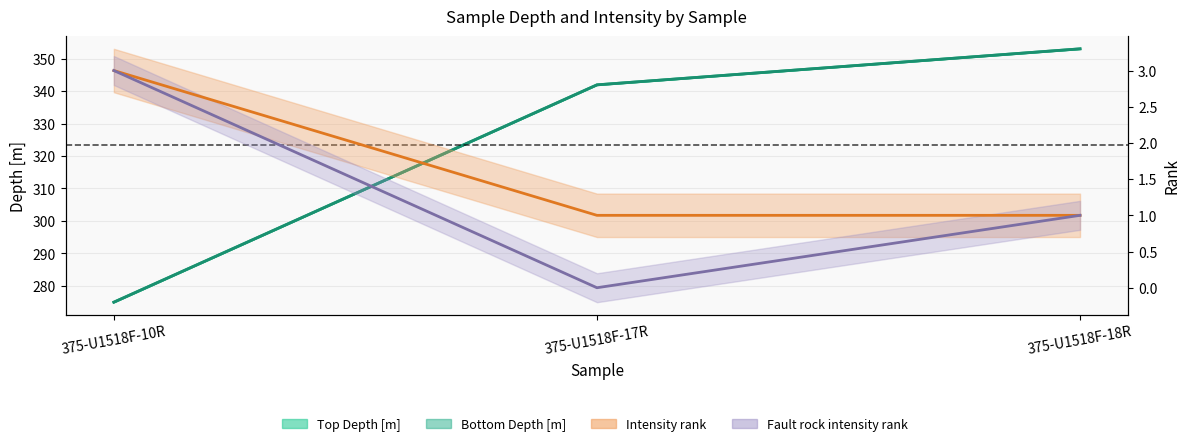

Is the value of Fault rock intensity rank at 375-U1518F-17R greater than the value of Intensity rank at 375-U1518F-17R?

No